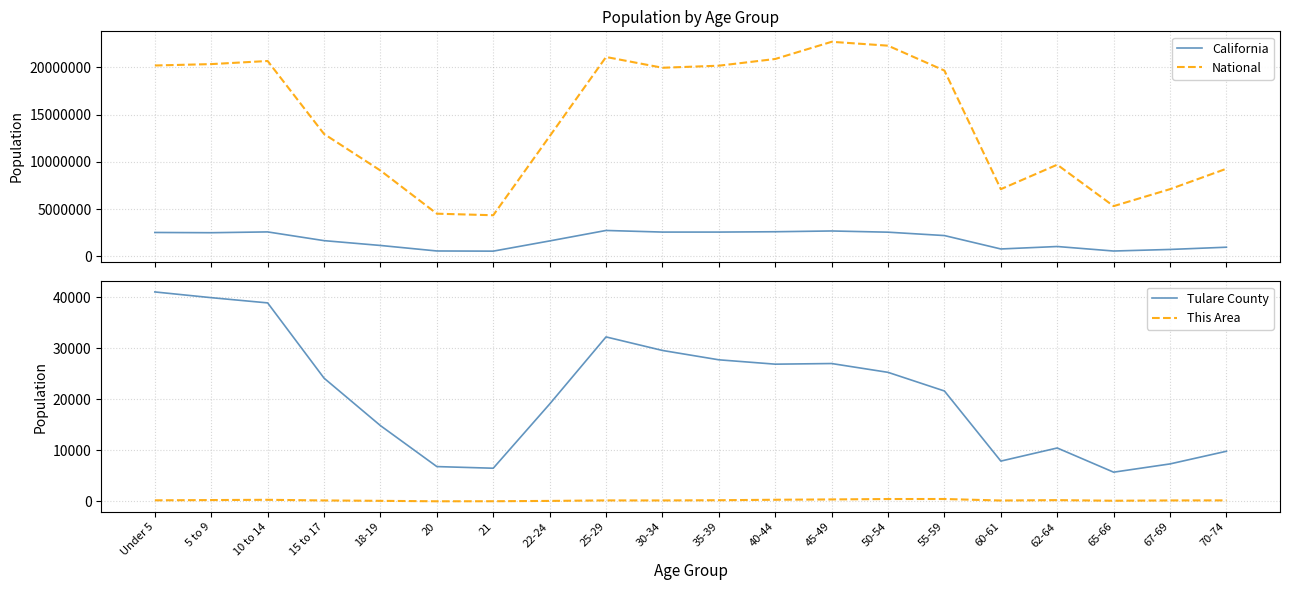

What is the approximate value of California at 55-59, to the nearest 100?

2204300